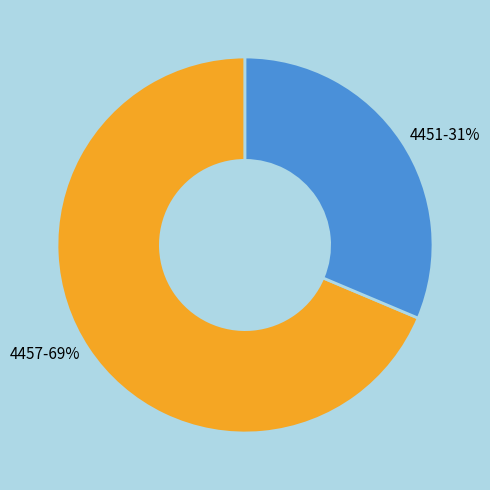

Is it true that 4451 is 31% of the pie?

True